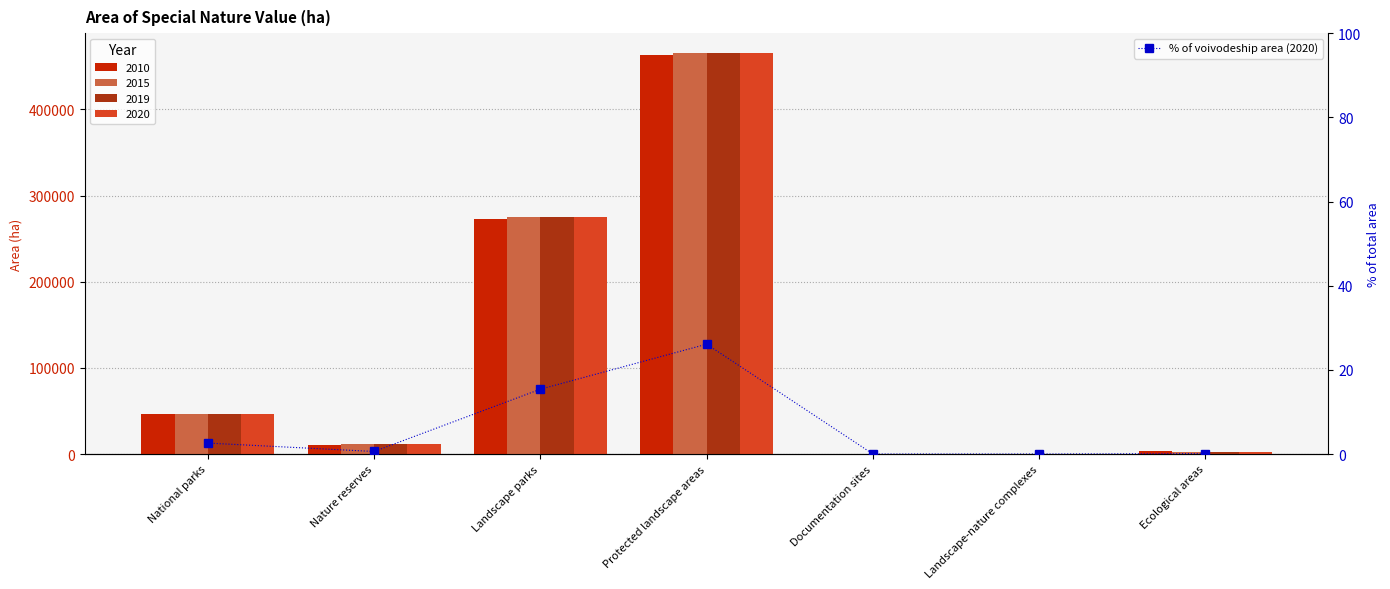

List the labels in order of value, smallest first.

Documentation sites, Landscape-nature complexes, Ecological areas, Nature reserves, National parks, Landscape parks, Protected landscape areas